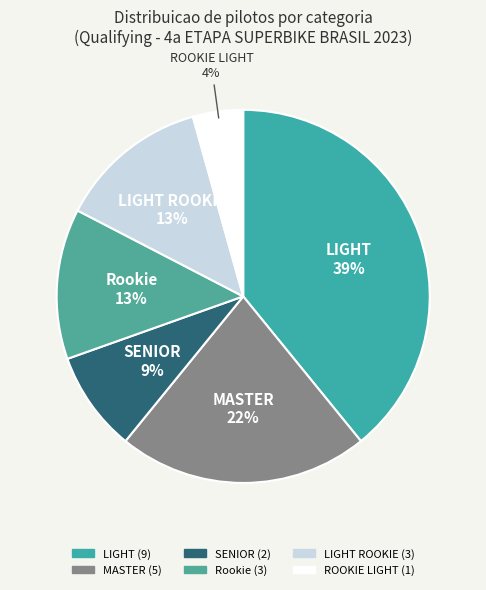

How many segments does this pie chart have?

6